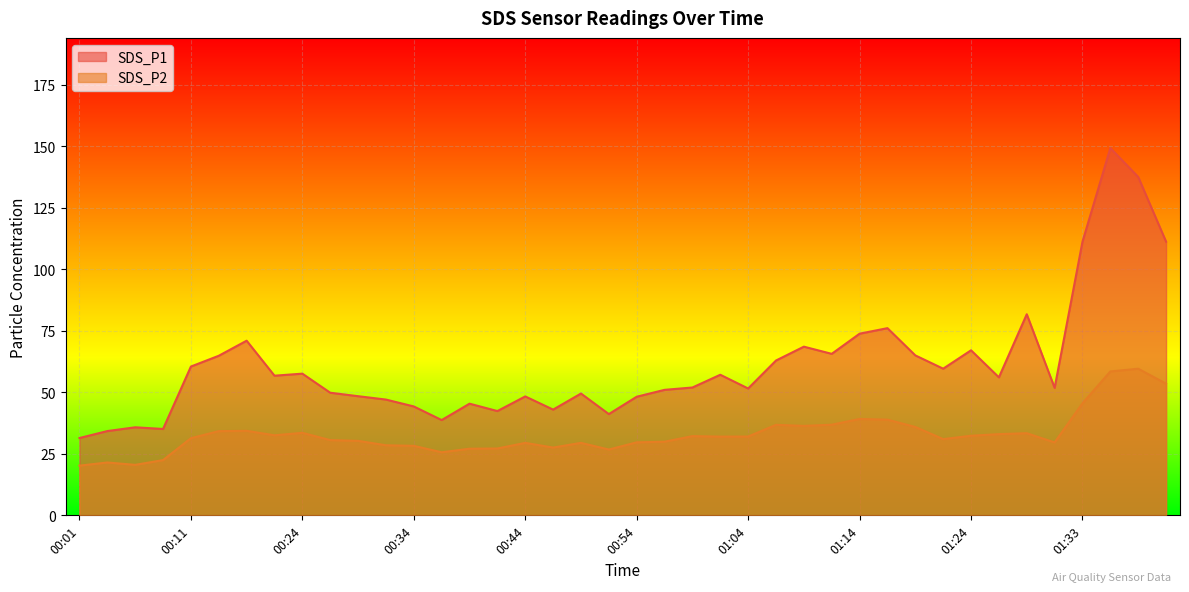

Is the value of SDS_P2 at 00:34 greater than the value of SDS_P1 at 01:16?

No